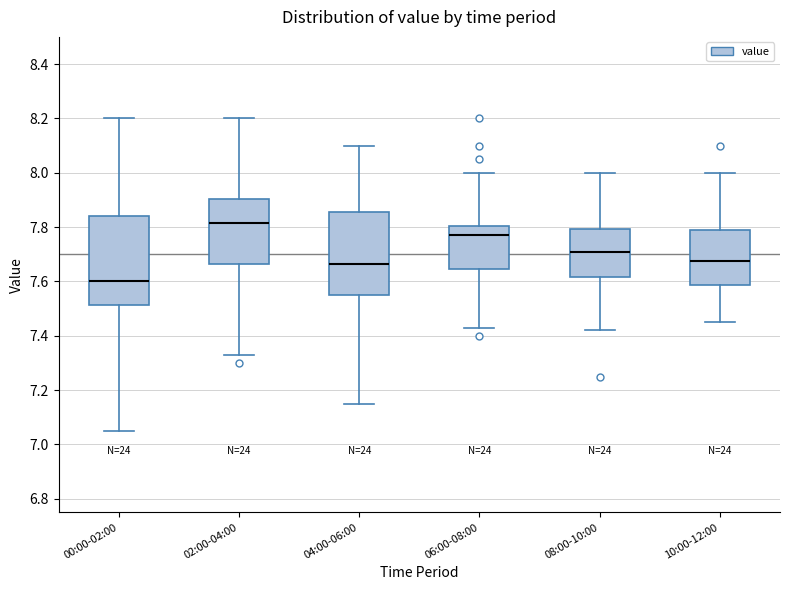

Where is the upper edge of the box for 10:00-12:00 on the y-axis? The values are not printed on the chart, so give them approximately, as read against the axis.

7.80